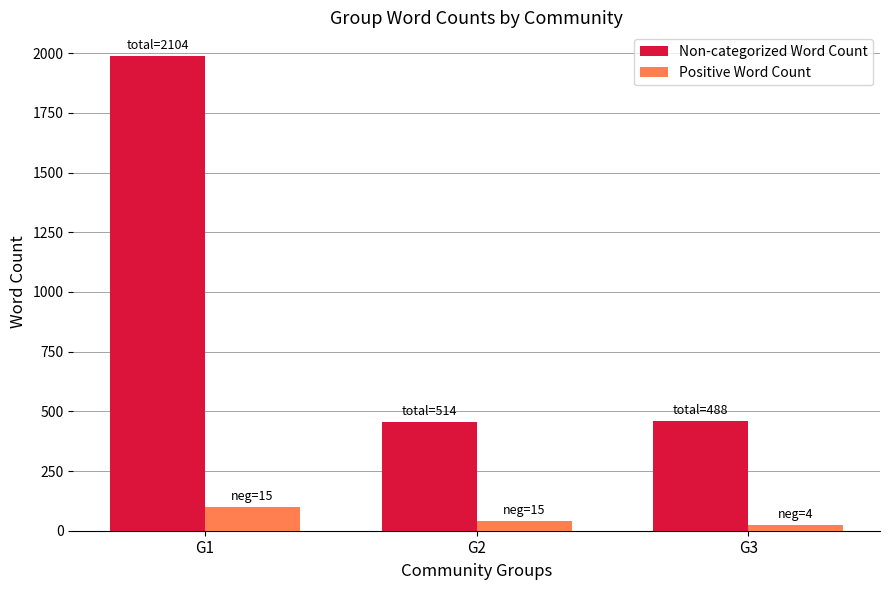

Rank the series by their average value, from lowest to highest.

Positive Word Count, Non-categorized Word Count